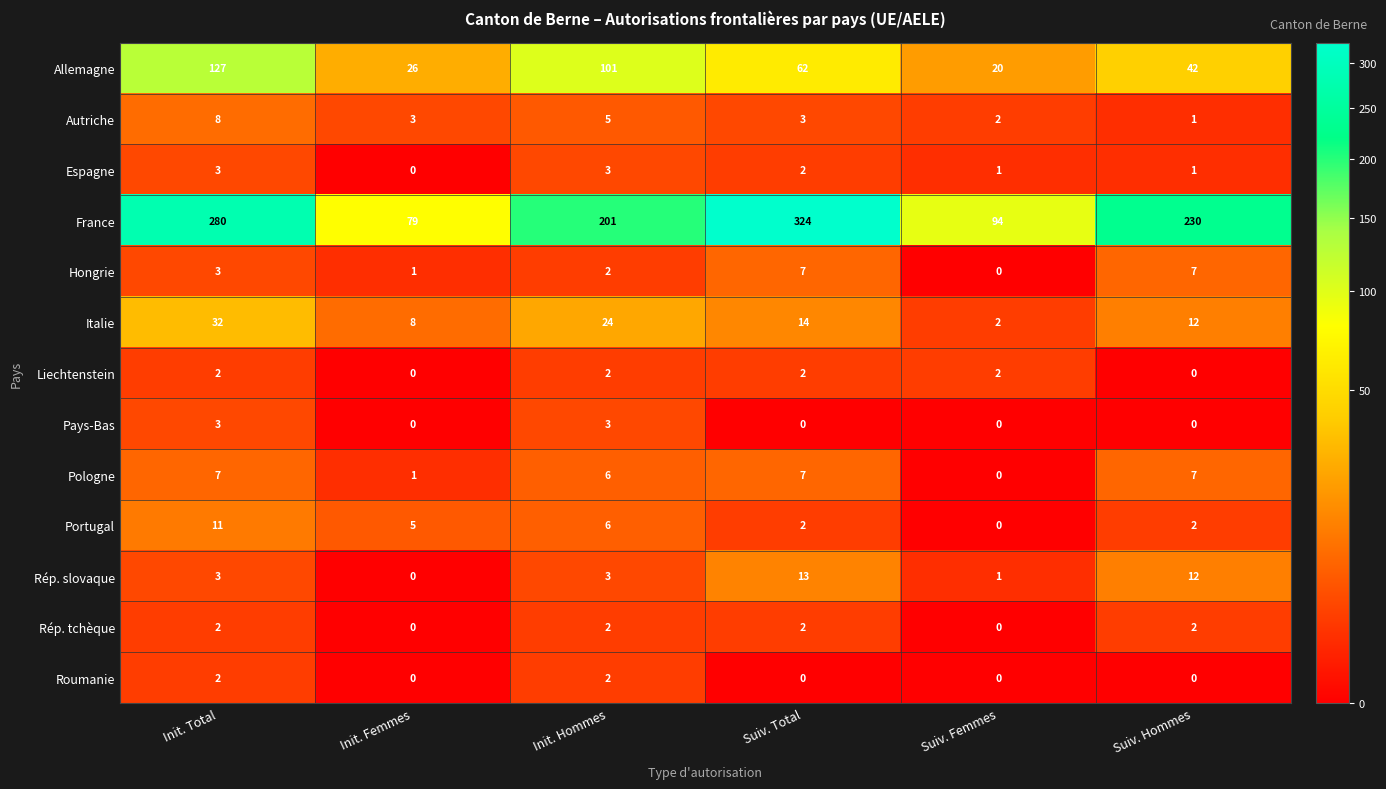

How many Pologne values are between 1 and 7?

5